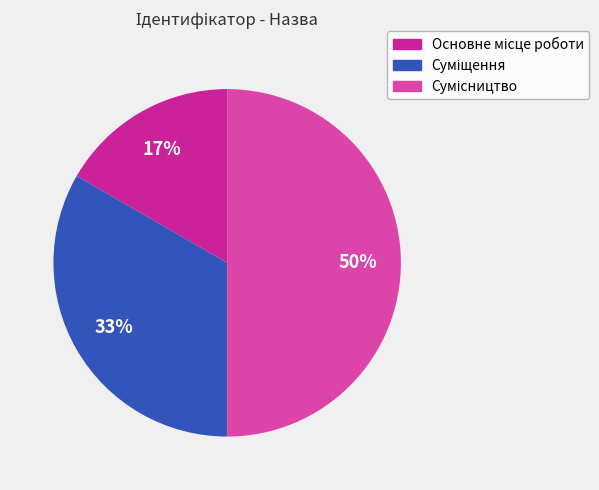

To the nearest percent, what is the average slice percentage?

33%